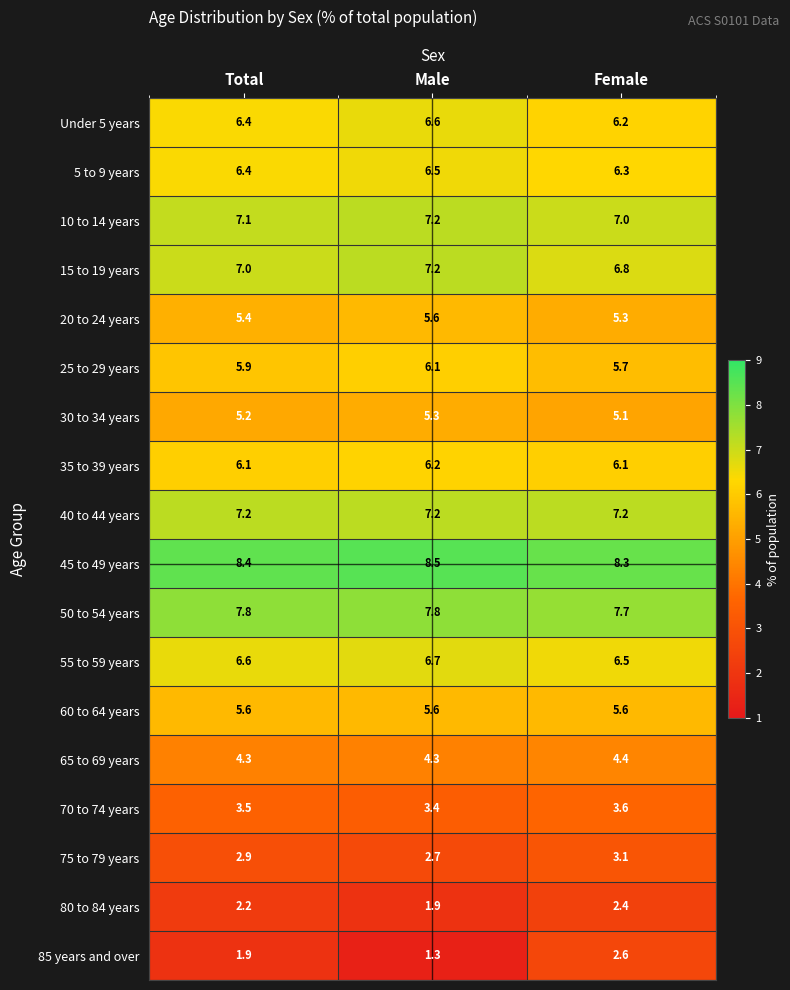

What is the total value across all series at Female?

99.9